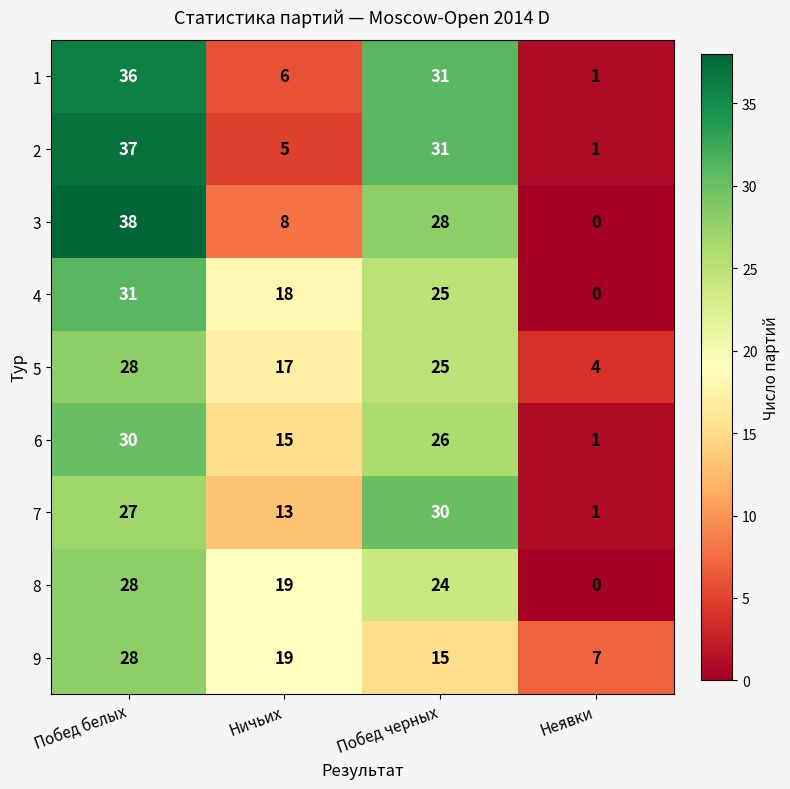

The 4 series shows 0 at Неявки. True or false?

True